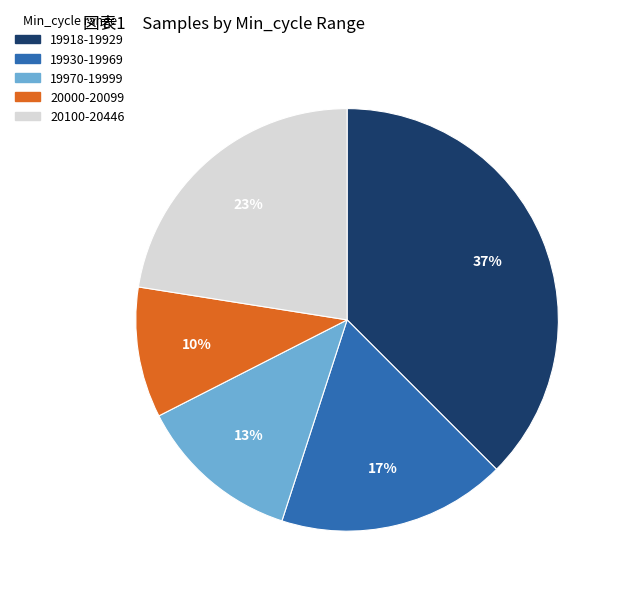

Is there any slice that represents more than half of the pie?

No